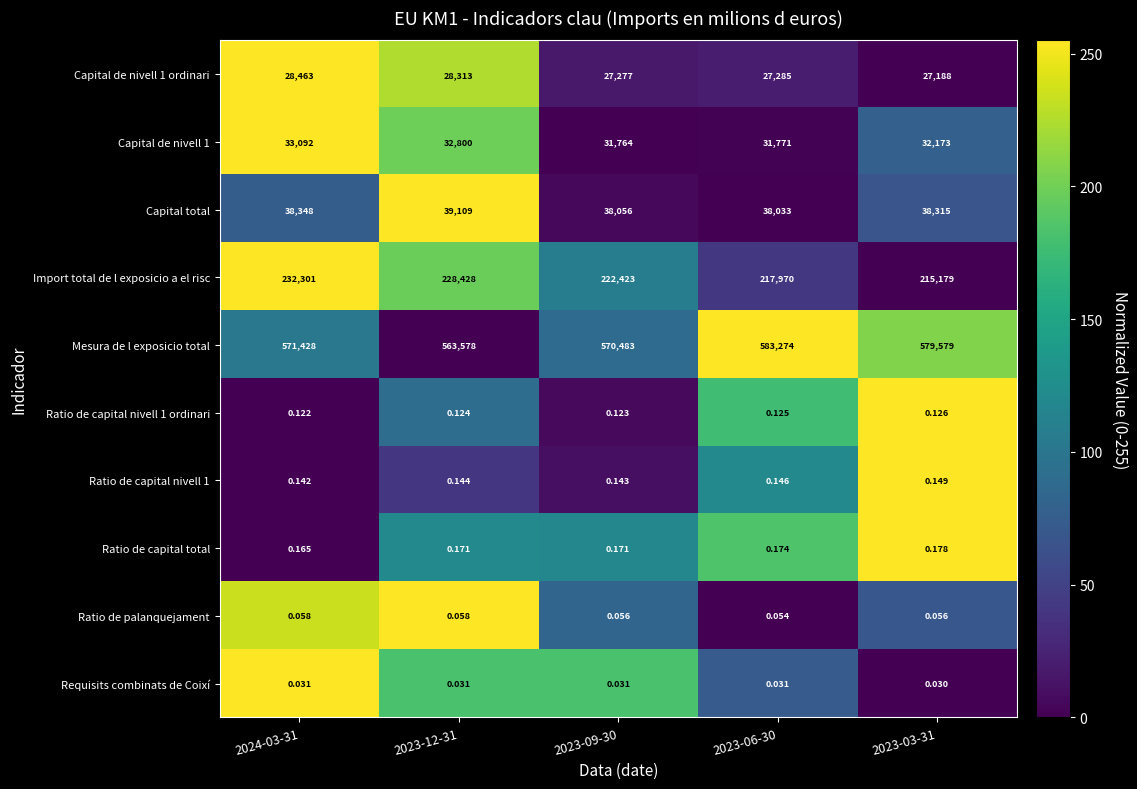

At how many categories does at least one series exceed 230?

5